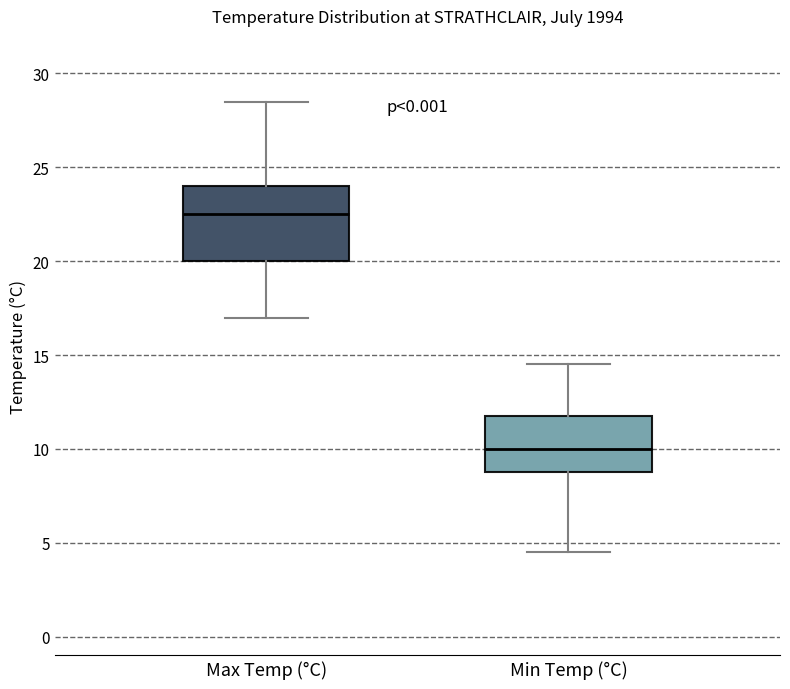

Where does the lower whisker of the box for Max Temp (°C) end on the y-axis? The values are not printed on the chart, so give them approximately, as read against the axis.

17.0